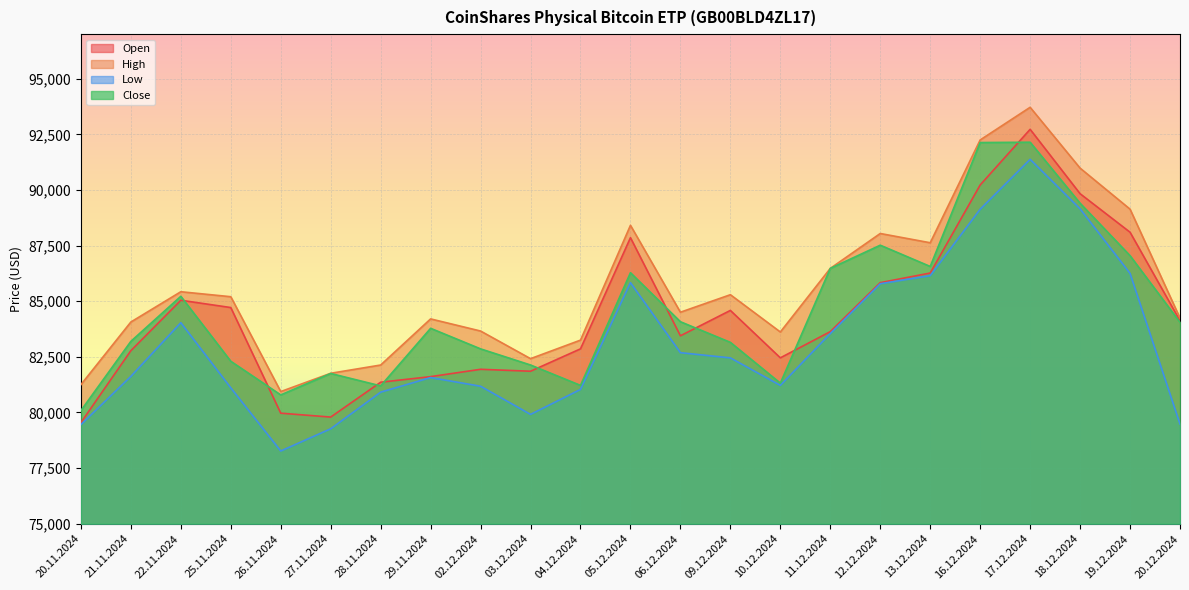

What is the difference between the Low values at 17.12.2024 and 03.12.2024?

11463